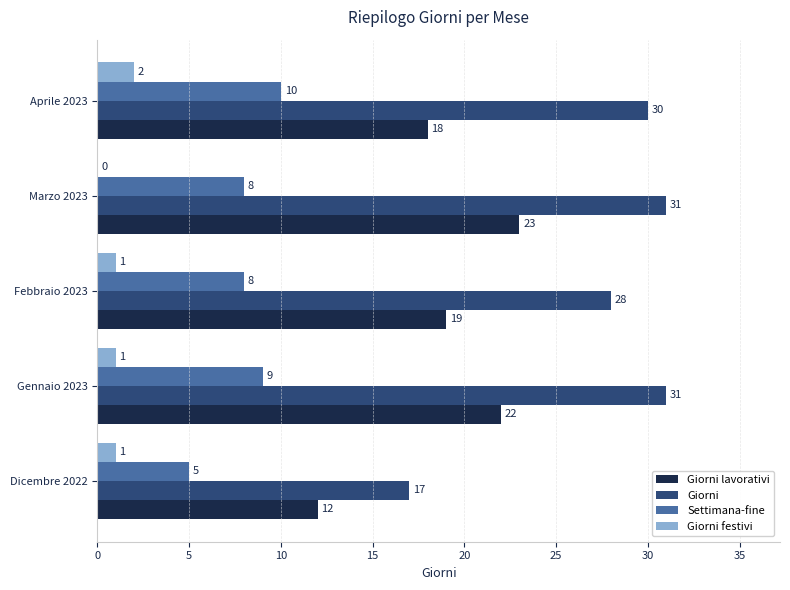

Is the value of Giorni festivi at Febbraio 2023 greater than the value of Giorni lavorativi at Febbraio 2023?

No